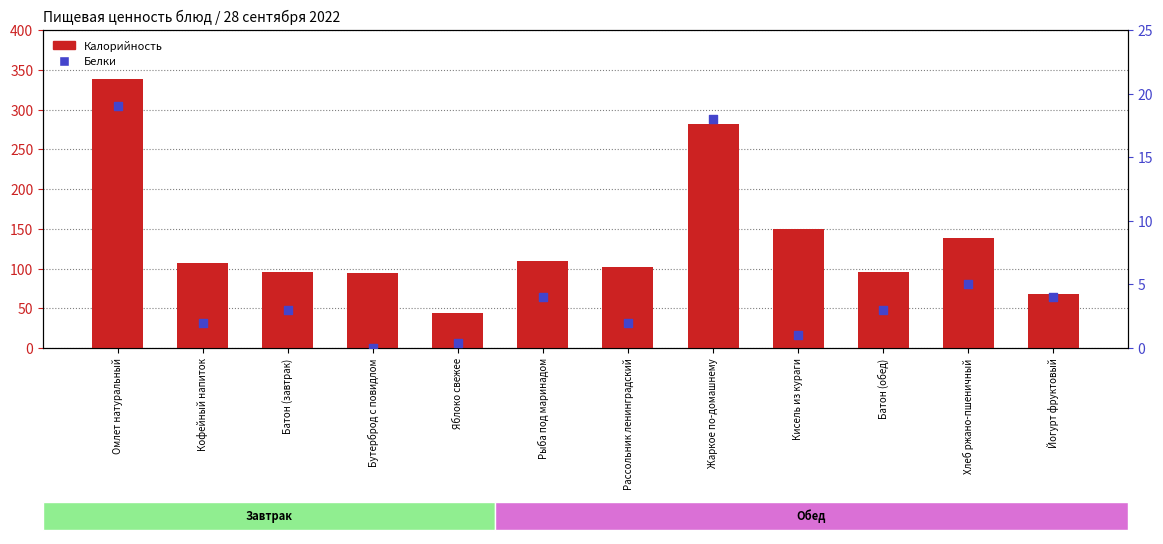

At which category is the sum across all series the highest?

Омлет натуральный